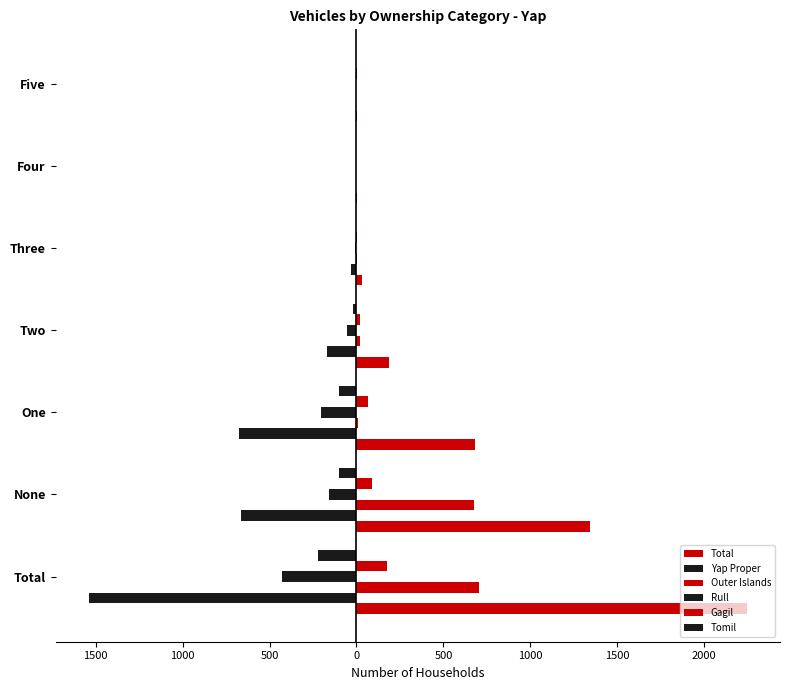

Are the bars horizontal?

Yes